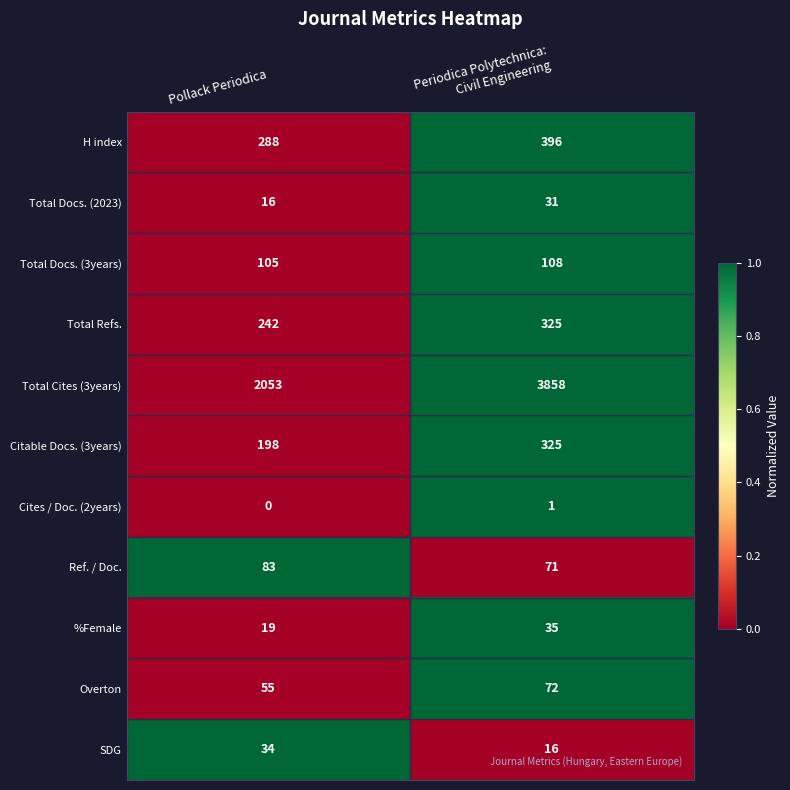

At Pollack Periodica, list the series in order from smallest to largest.

Cites / Doc. (2years), Total Docs. (2023), %Female, SDG, Overton, Ref. / Doc., Total Docs. (3years), Citable Docs. (3years), Total Refs., H index, Total Cites (3years)